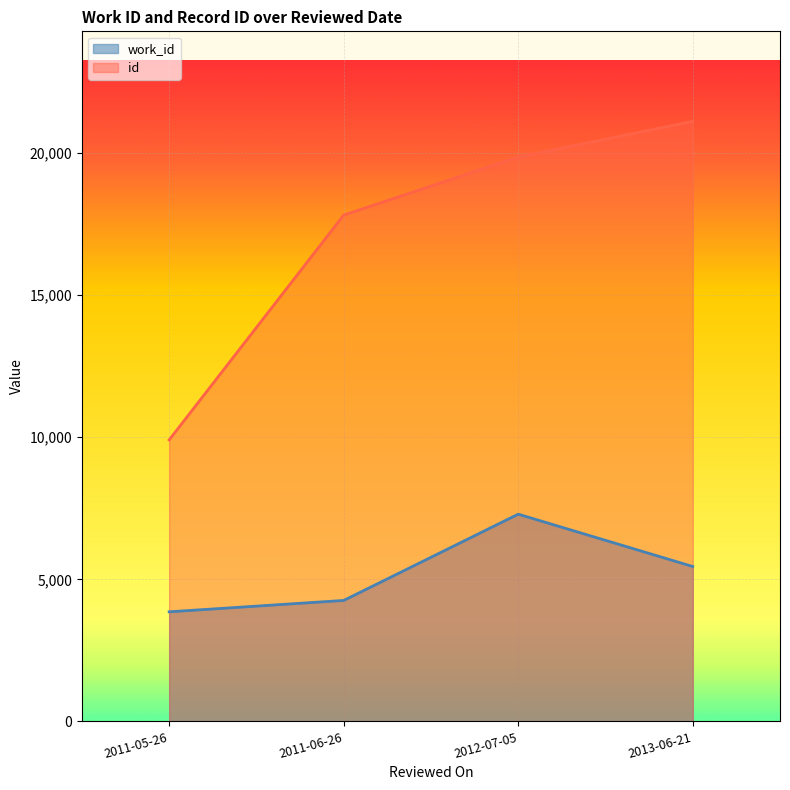

Reading right to left, what are all the values shown in this chart?

work_id: 5452	7293	4257	3857
id: 21118	19861	17819	9907